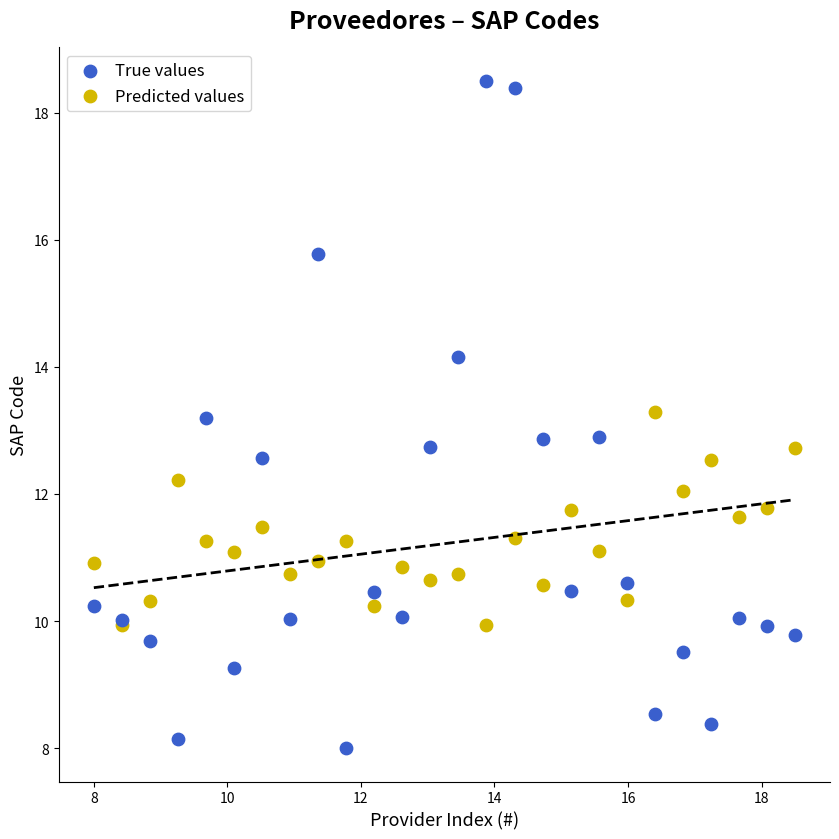

Which series contains the lowest Y value?

True values